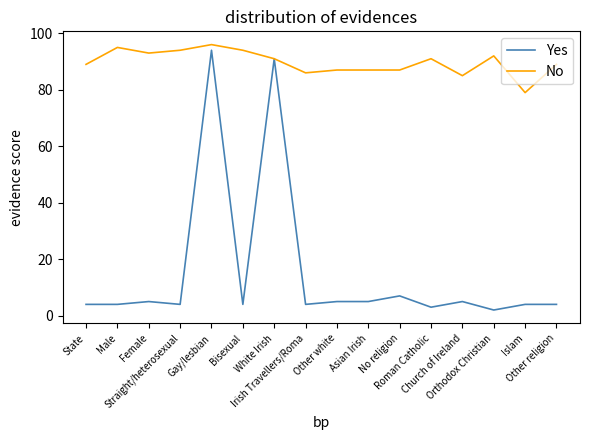

Does the chart have visible grid lines?

No